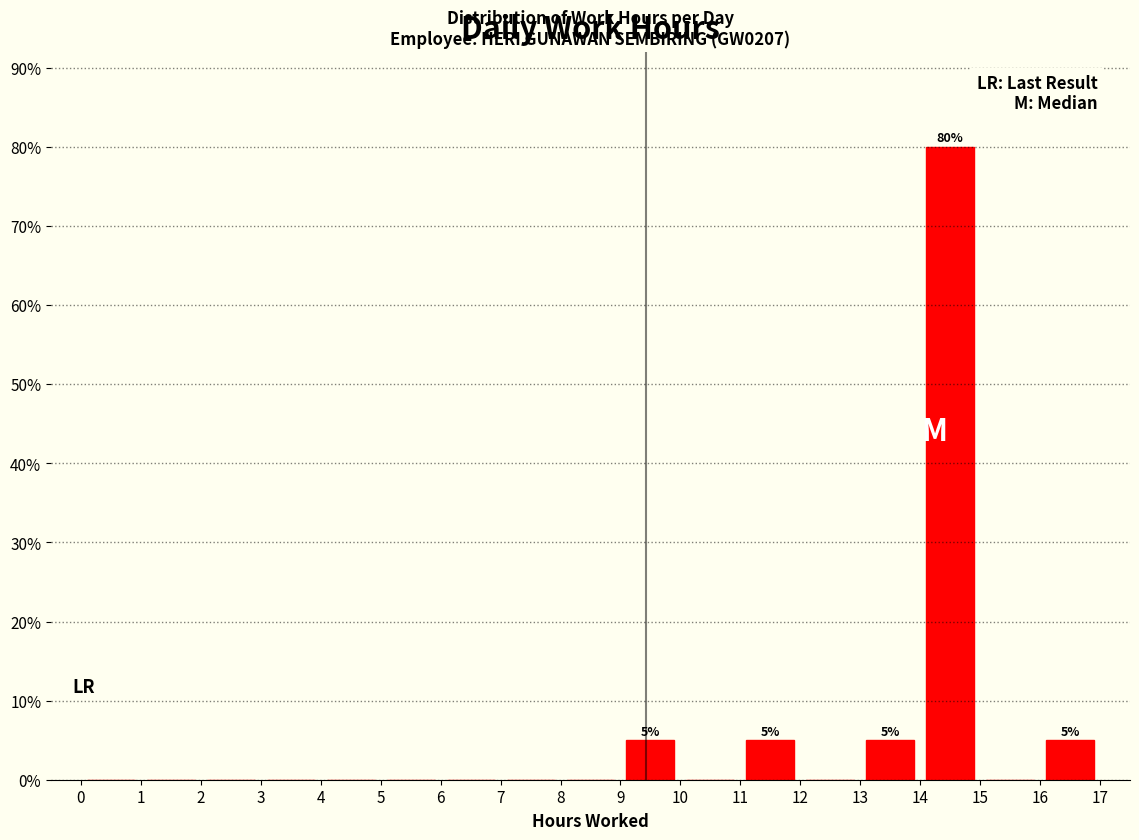

Over which range of the x-axis is the bar tallest?

14 to 15